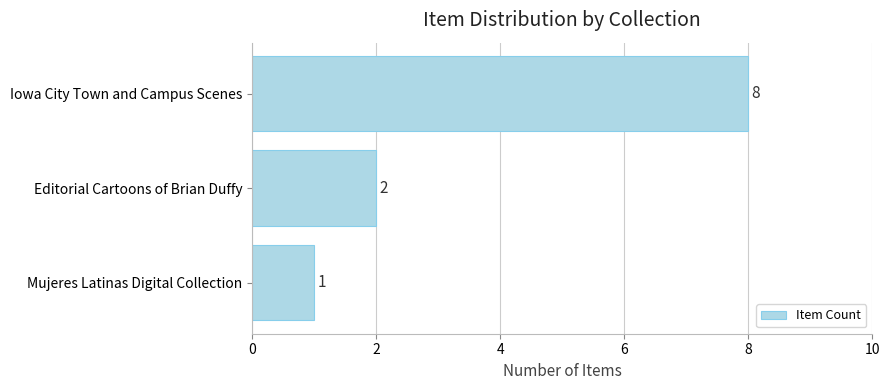

How many categories are shown in the chart?

3